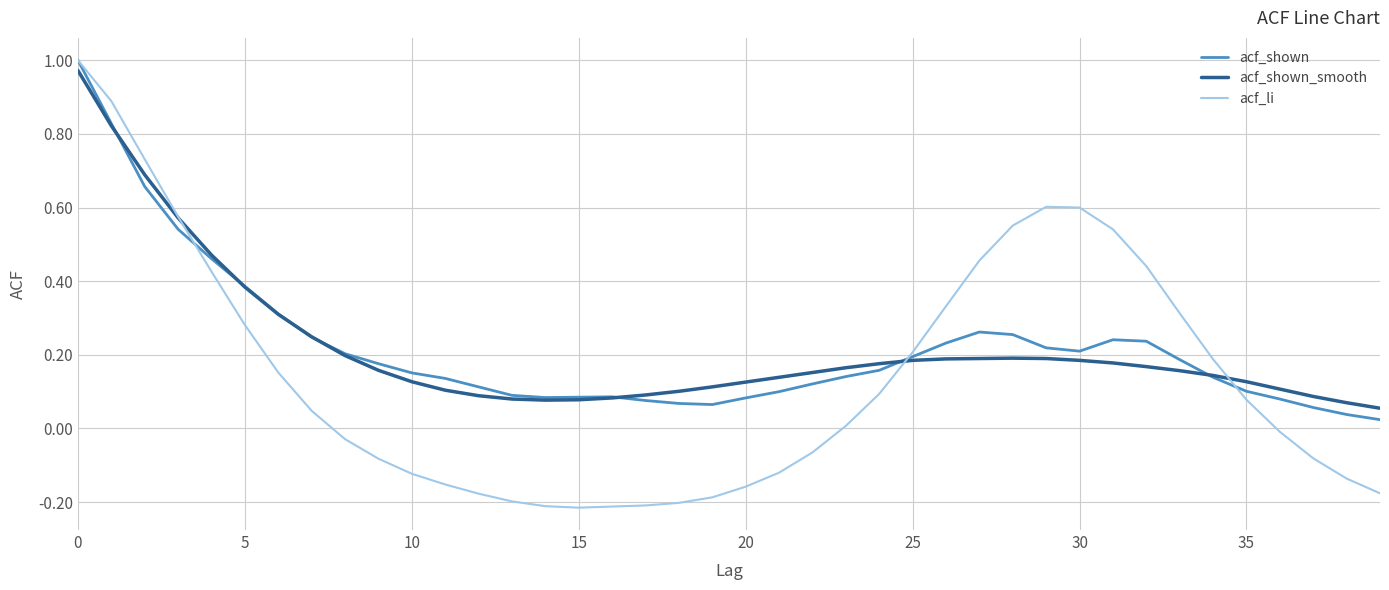

After their last crossing, which series has the higher values: acf_shown_smooth or acf_shown?

acf_shown_smooth